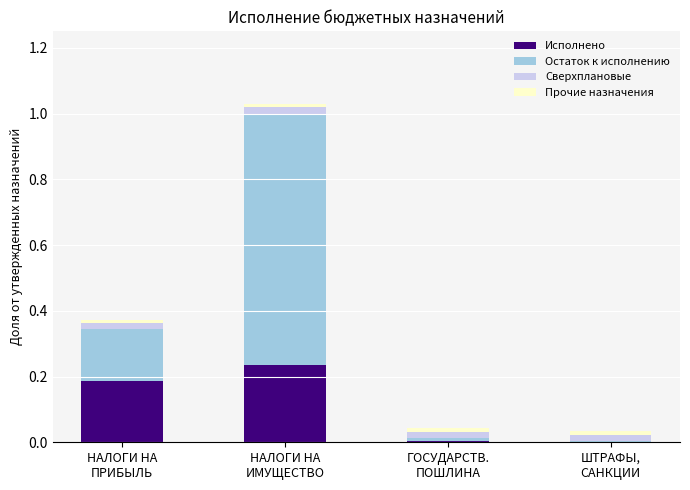

Rank the series by their maximum value, from highest to lowest.

Остаток к исполнению, Исполнено, Сверхплановые, Прочие назначения